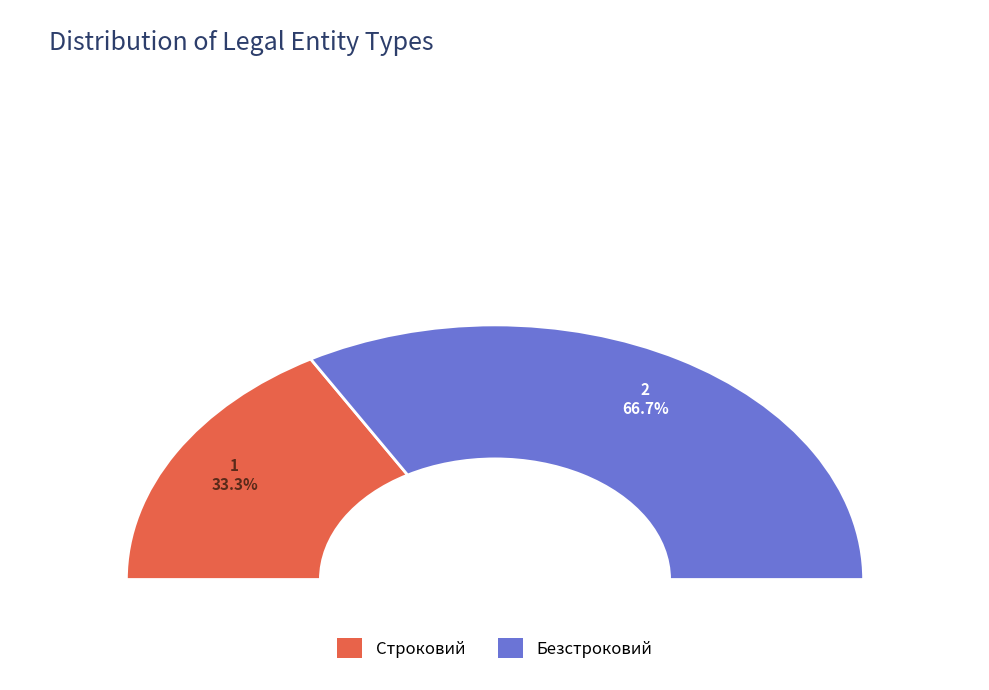

To the nearest percent, what is the average slice percentage?

50%